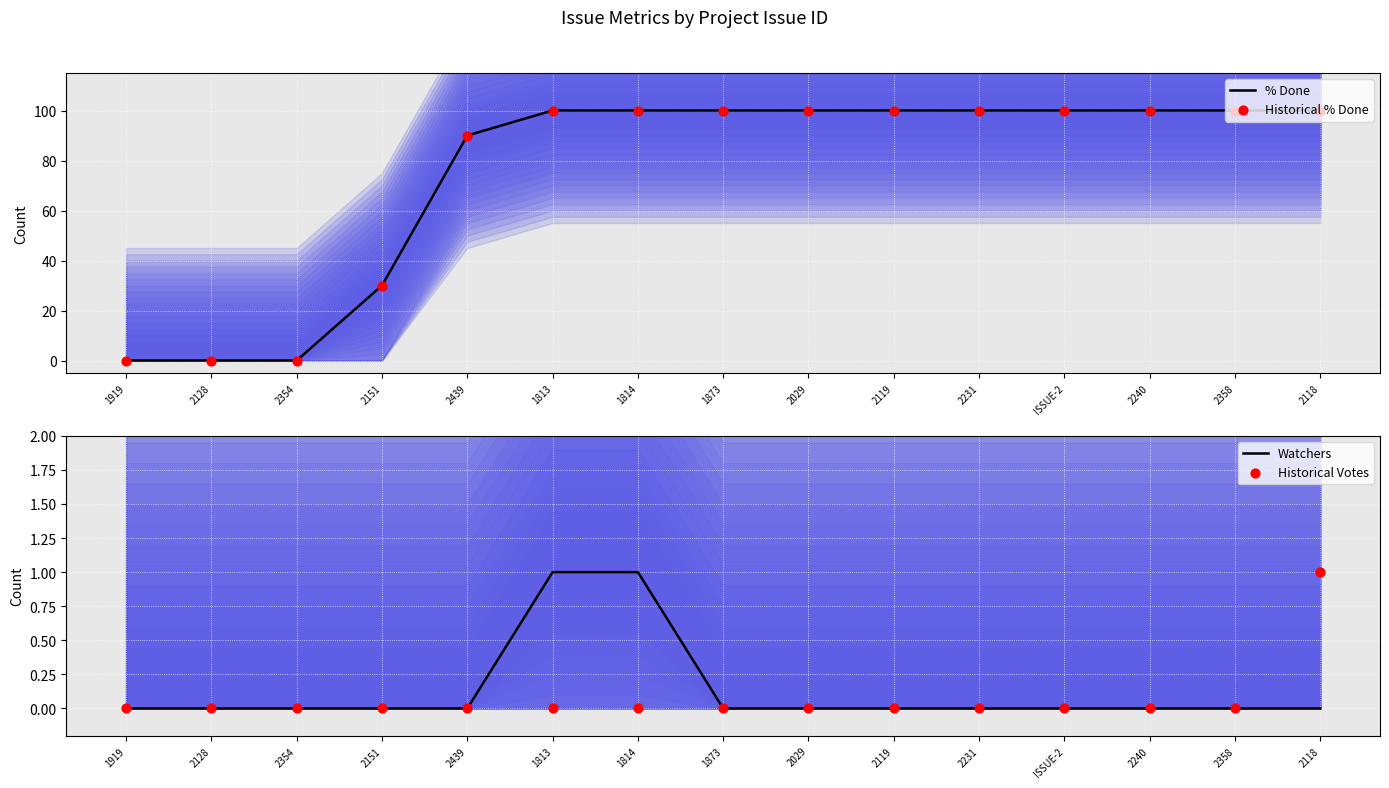

At which category is the sum across all series the highest?

1813